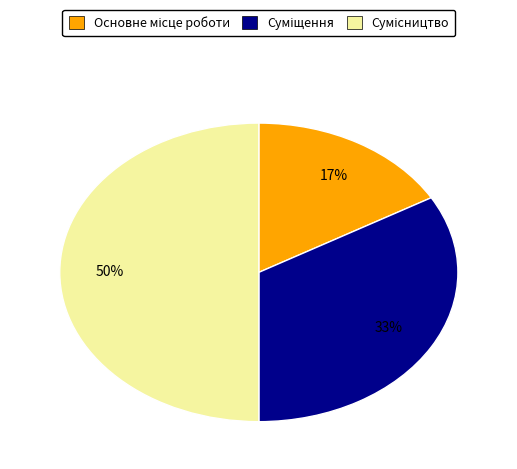

To the nearest percent, what is the average slice percentage?

33%